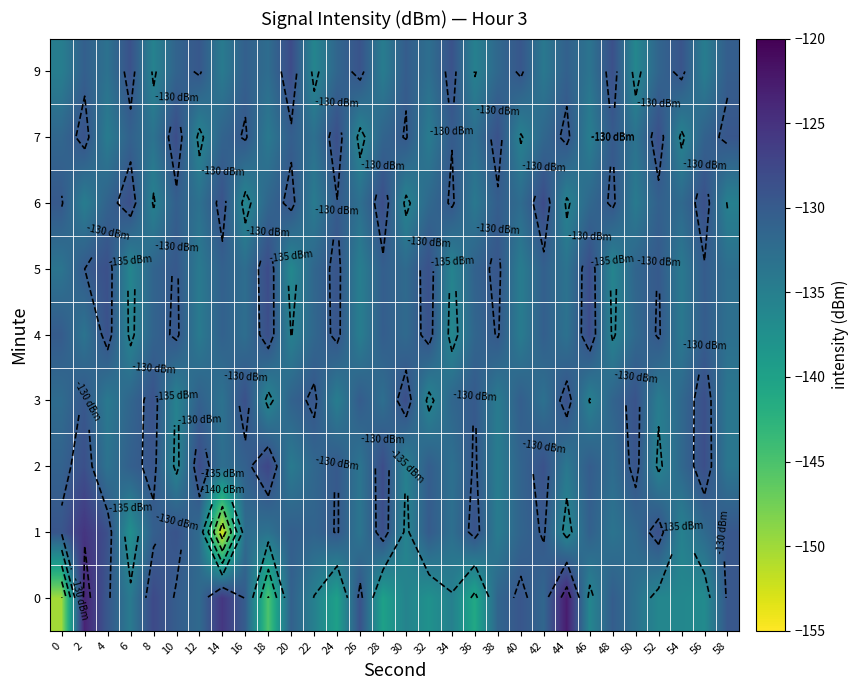

What is the difference between the second highest and second lowest values in the 9 series?

7.3